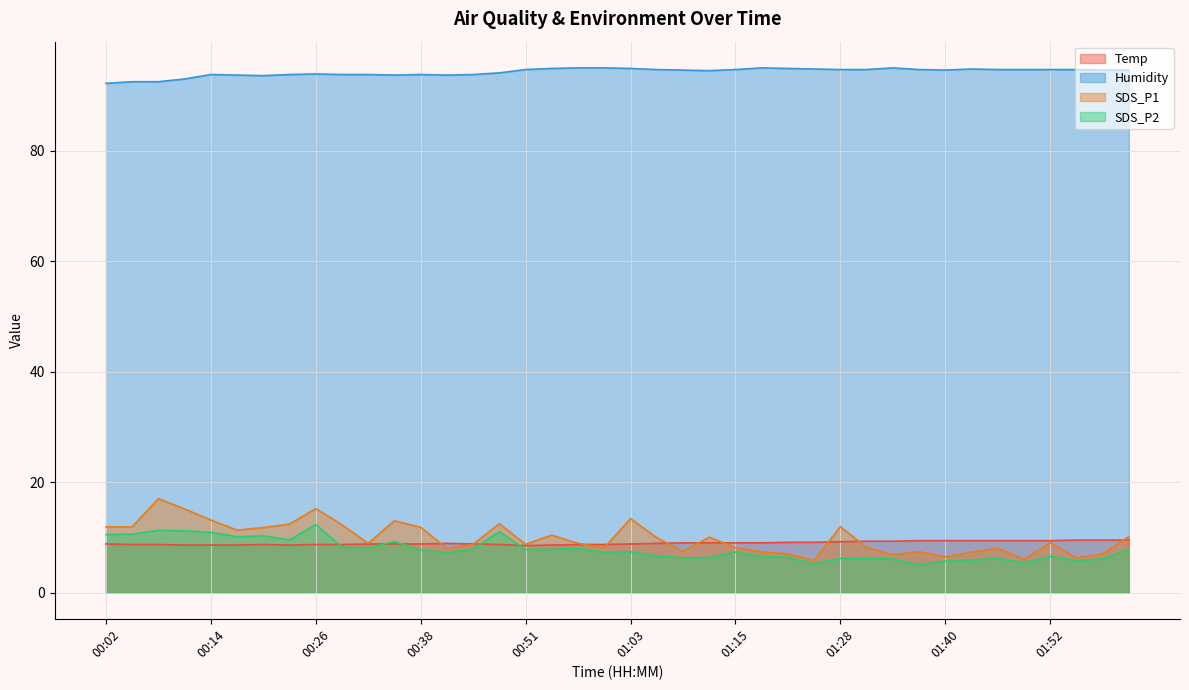

At which category does Temp reach its first local peak?

00:20